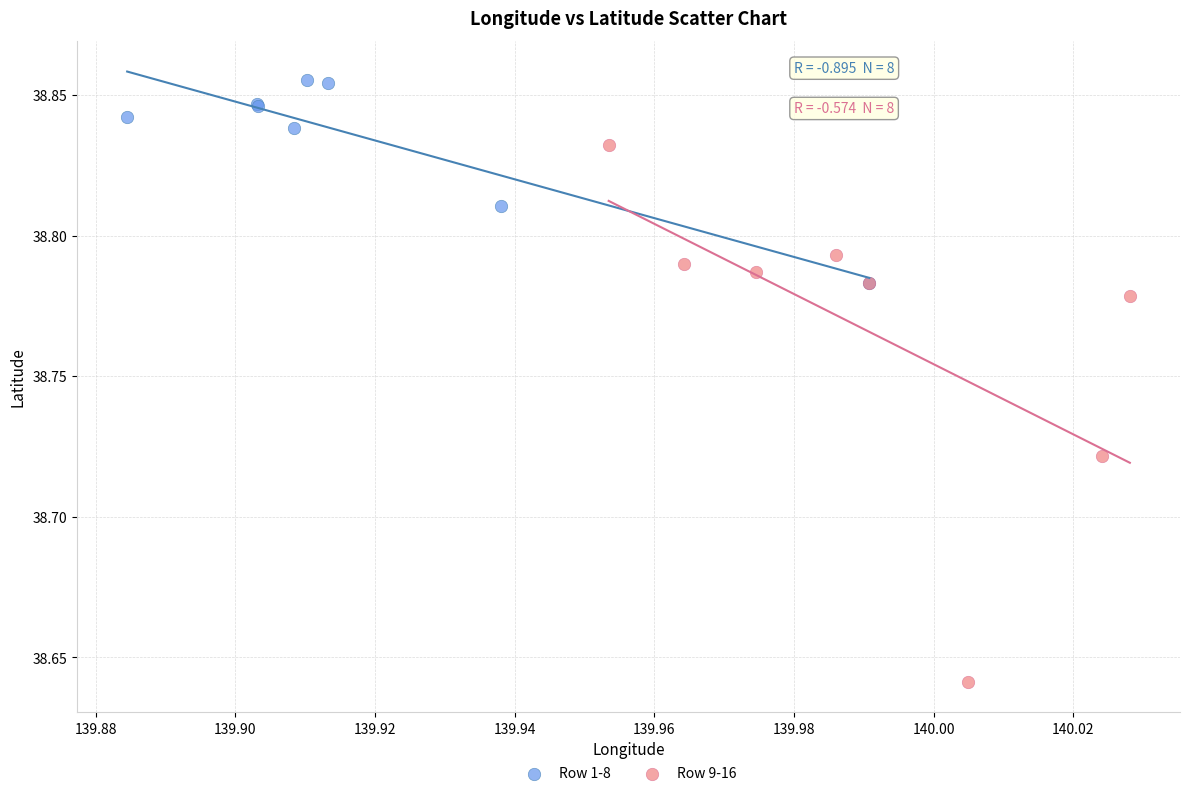

What are all the series names shown in the legend?

Row 1-8, Row 9-16